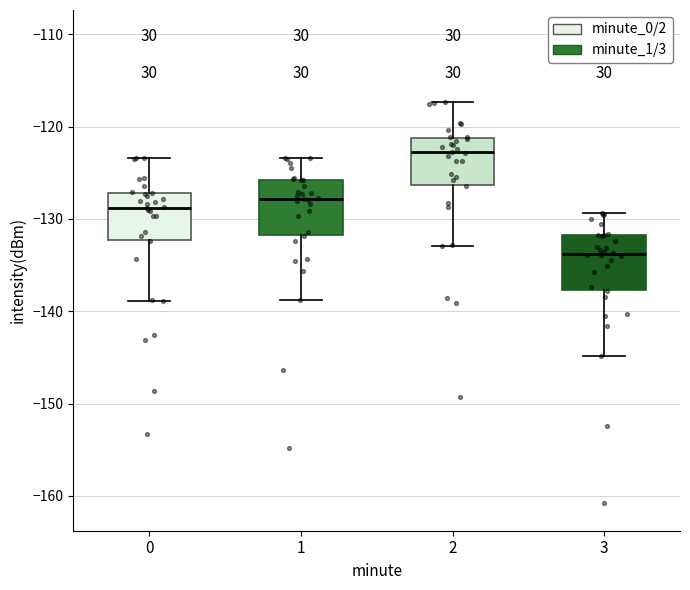

Where is the lower edge of the box at x = 2 on the y-axis? The values are not printed on the chart, so give them approximately, as read against the axis.

-126